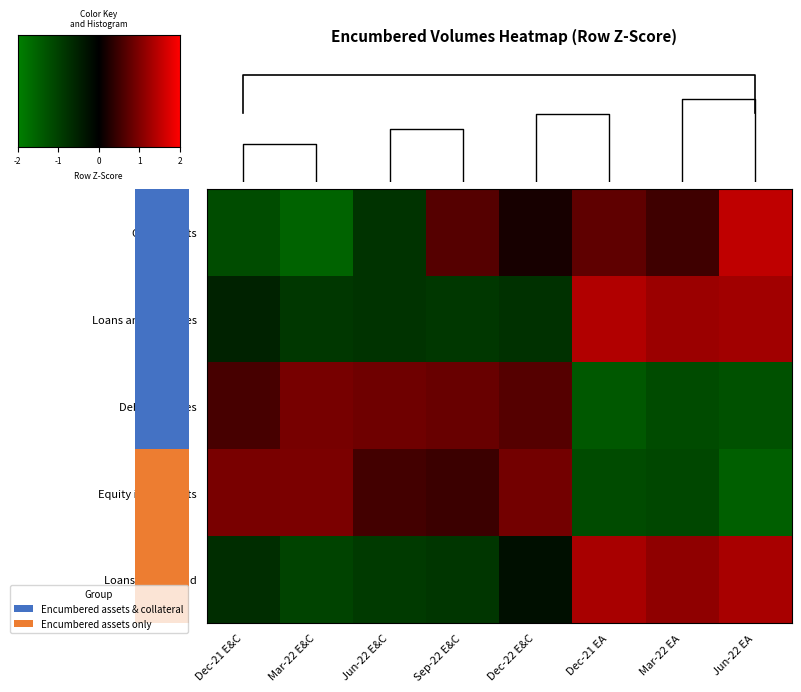

What is the minimum value shown in the chart?

-1.6